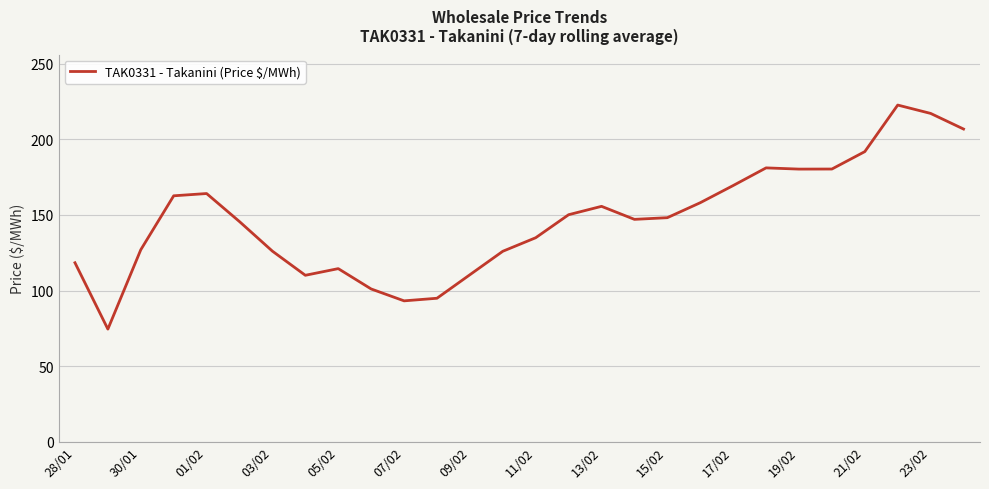

What is the maximum value shown in the chart?

222.7